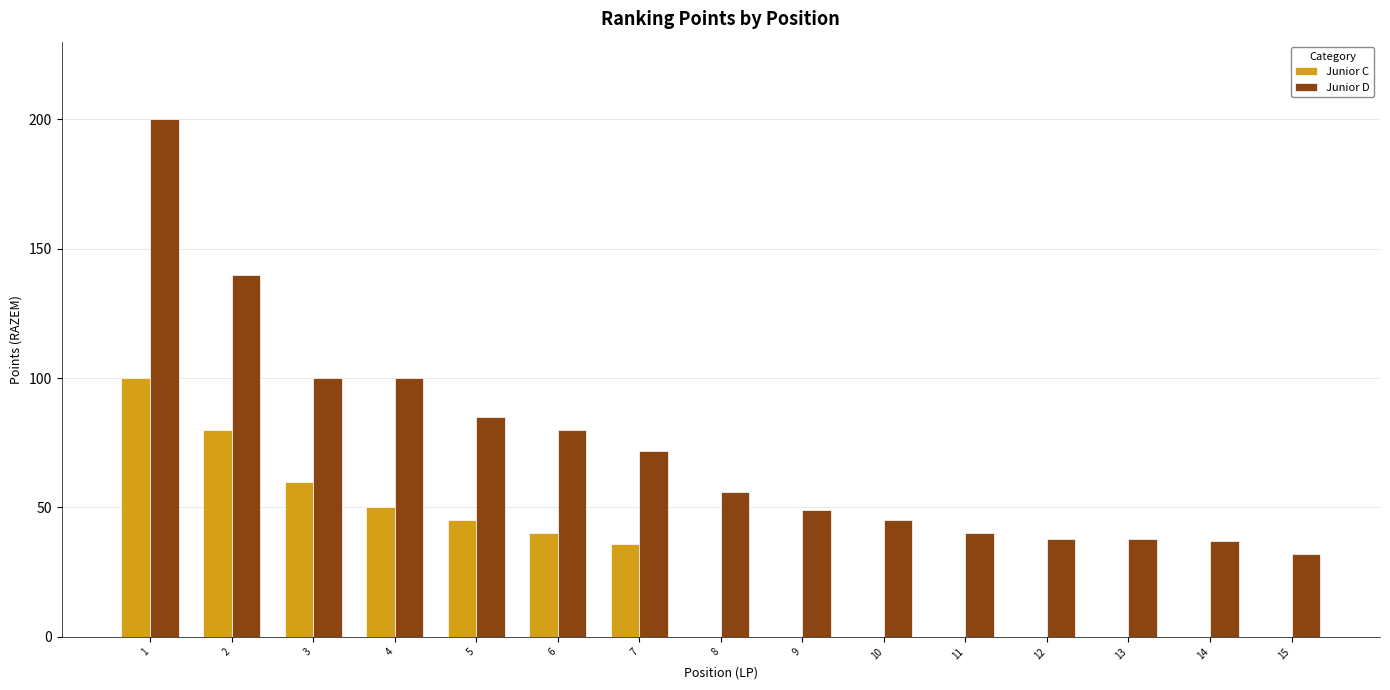

What is the greatest value displayed?

200